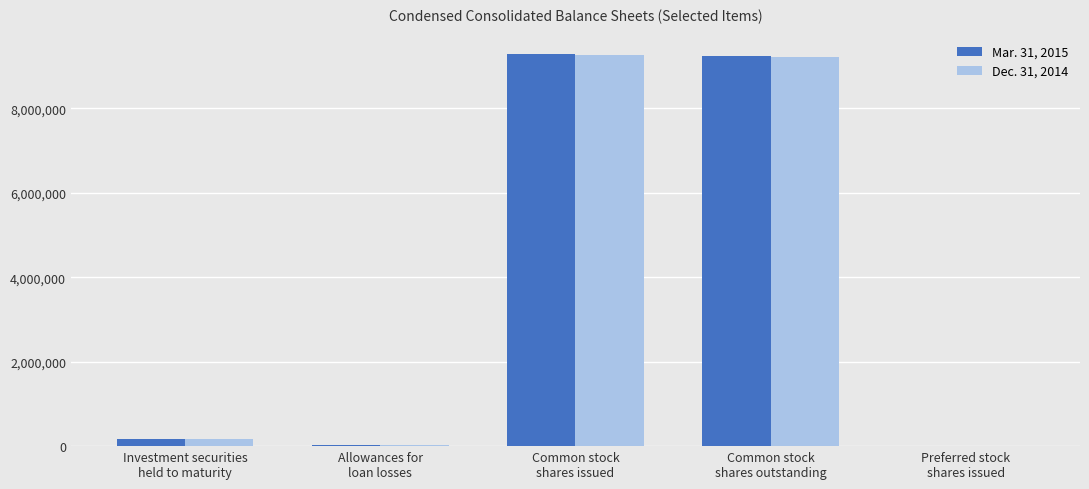

Which series has the largest range (max minus min)?

Mar. 31, 2015